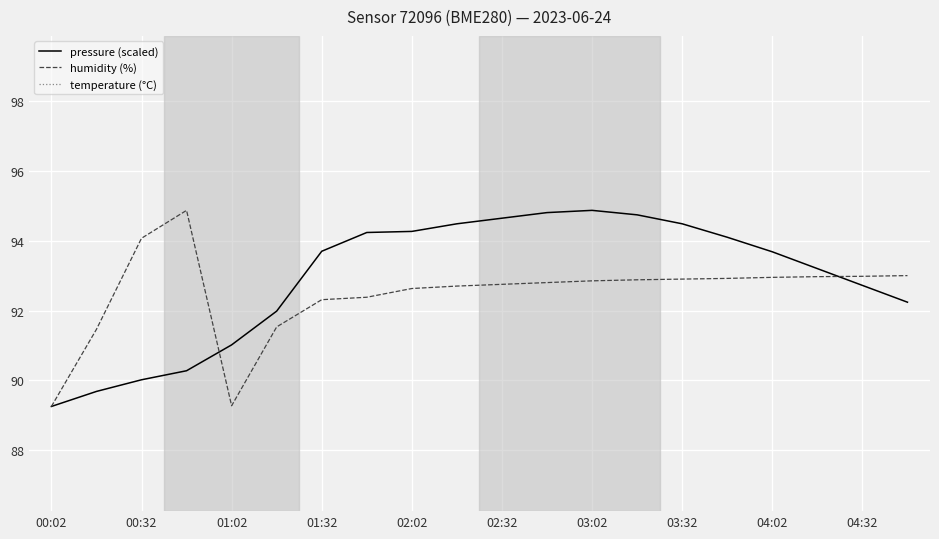

Which series has the largest range (max minus min)?

pressure (scaled)